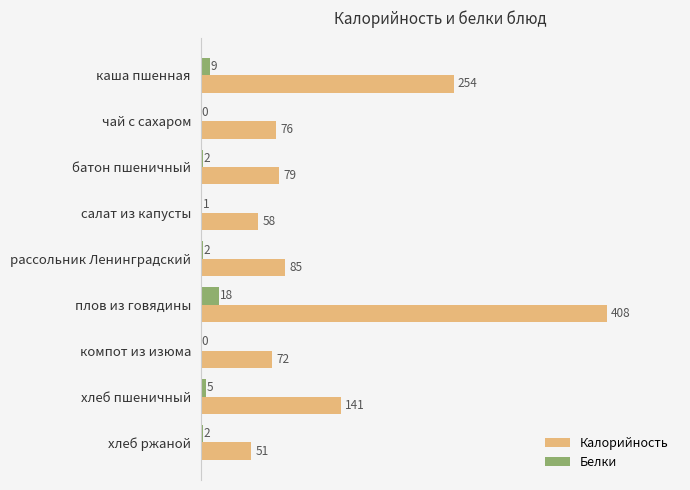

The value of Калорийность at батон пшеничный is 28. True or false?

False